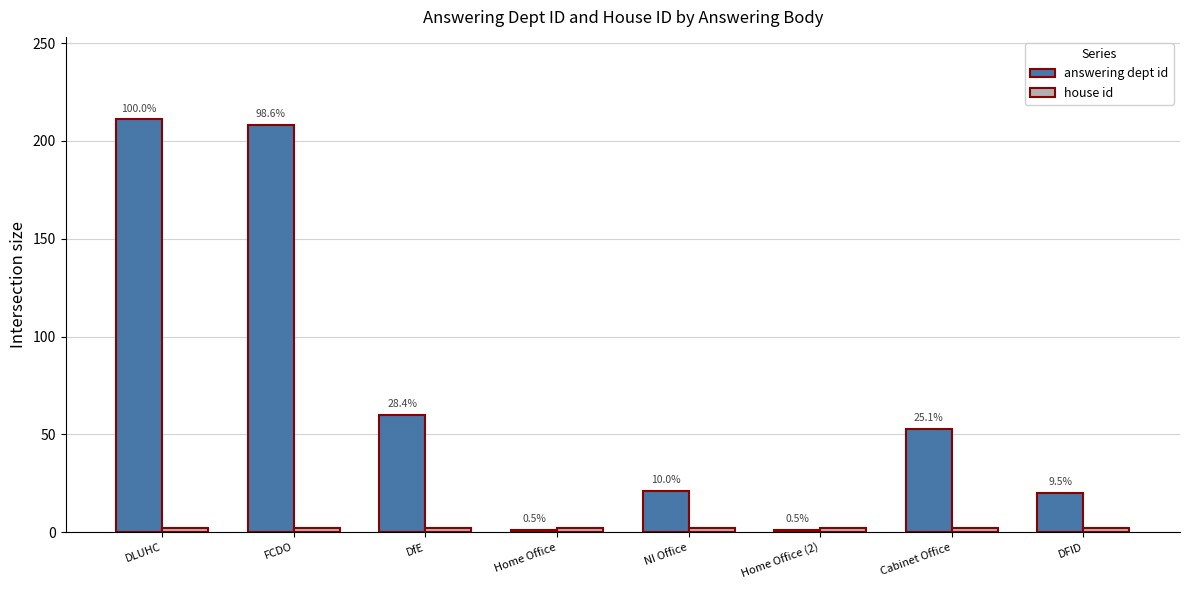

Does the chart contain stacked bars?

No